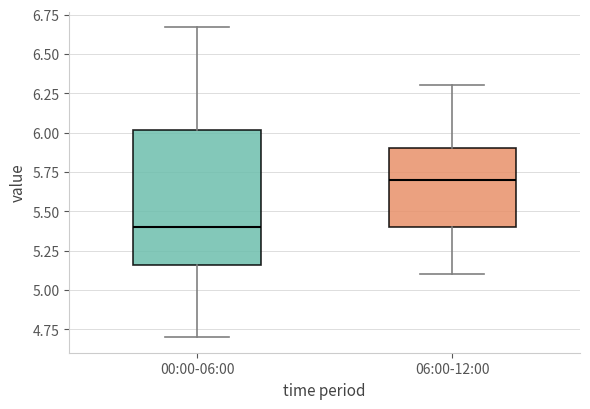

Which box has the highest median line?

06:00-12:00